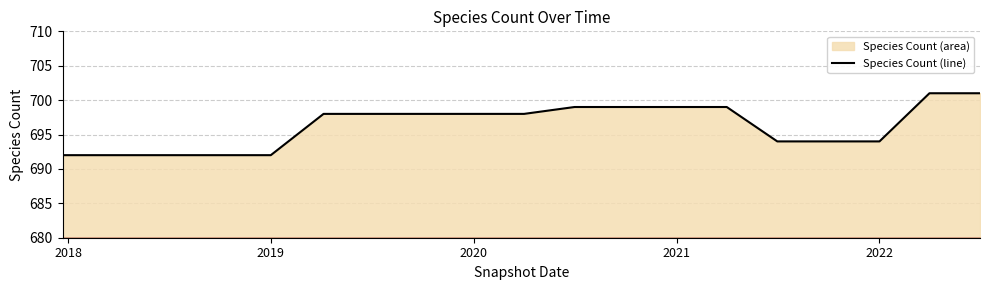

What is the smallest value displayed?

692